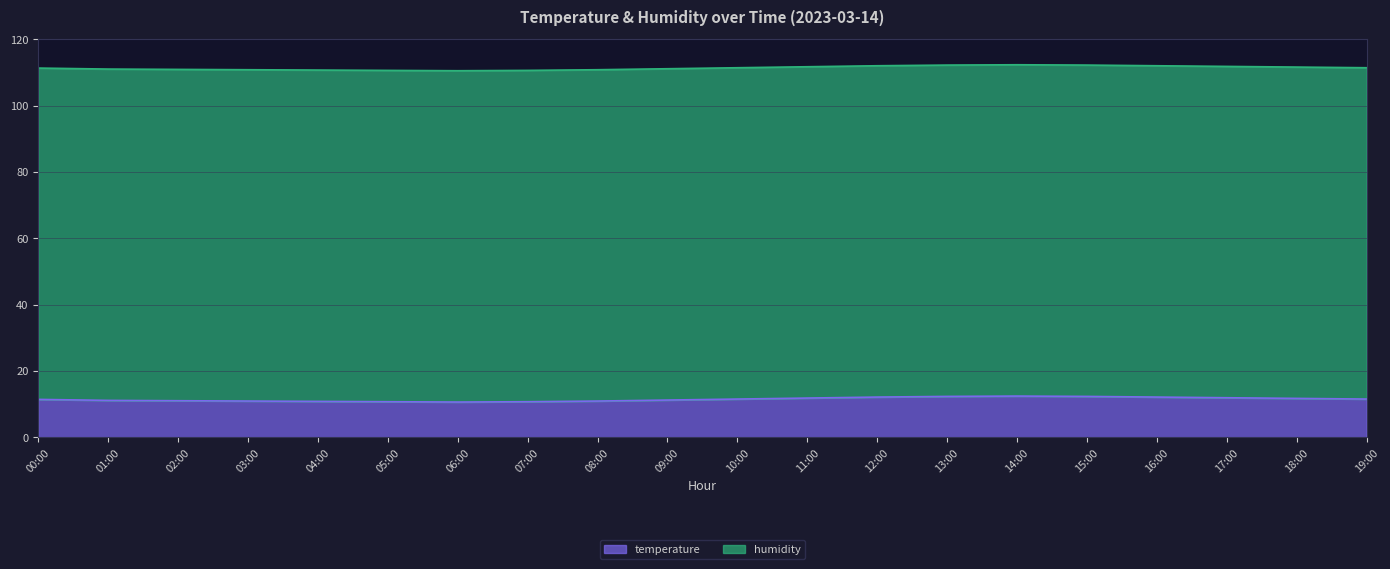

Is it true that temperature equals 17.8 at 14:00?

False